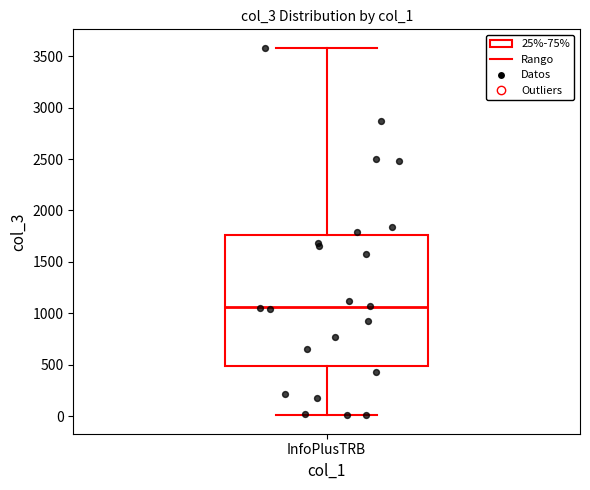

Where does the upper whisker of the box for InfoPlusTRB end on the y-axis? The values are not printed on the chart, so give them approximately, as read against the axis.

3600